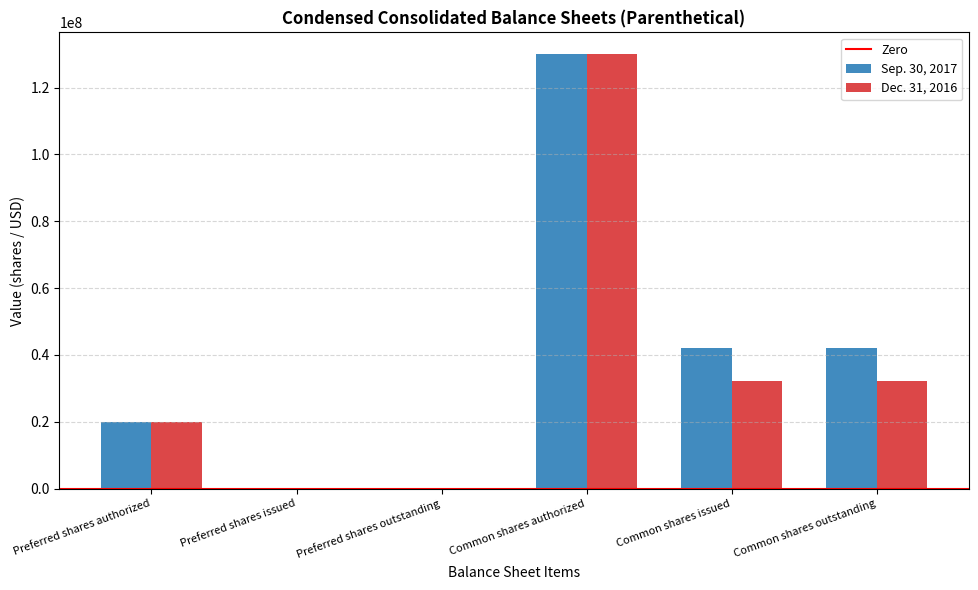

At which category is the sum across all series the highest?

Common shares authorized